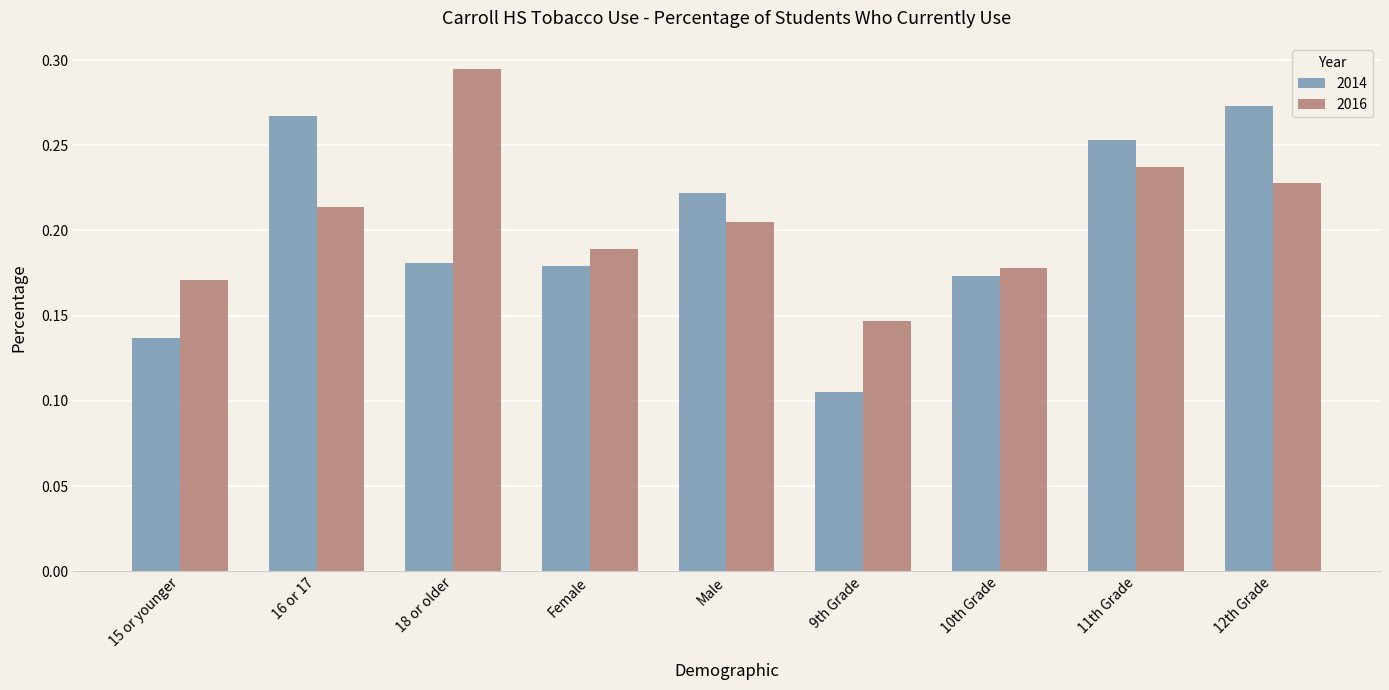

What is the sum of the 2016 values at 11th Grade and 15 or younger?

0.4